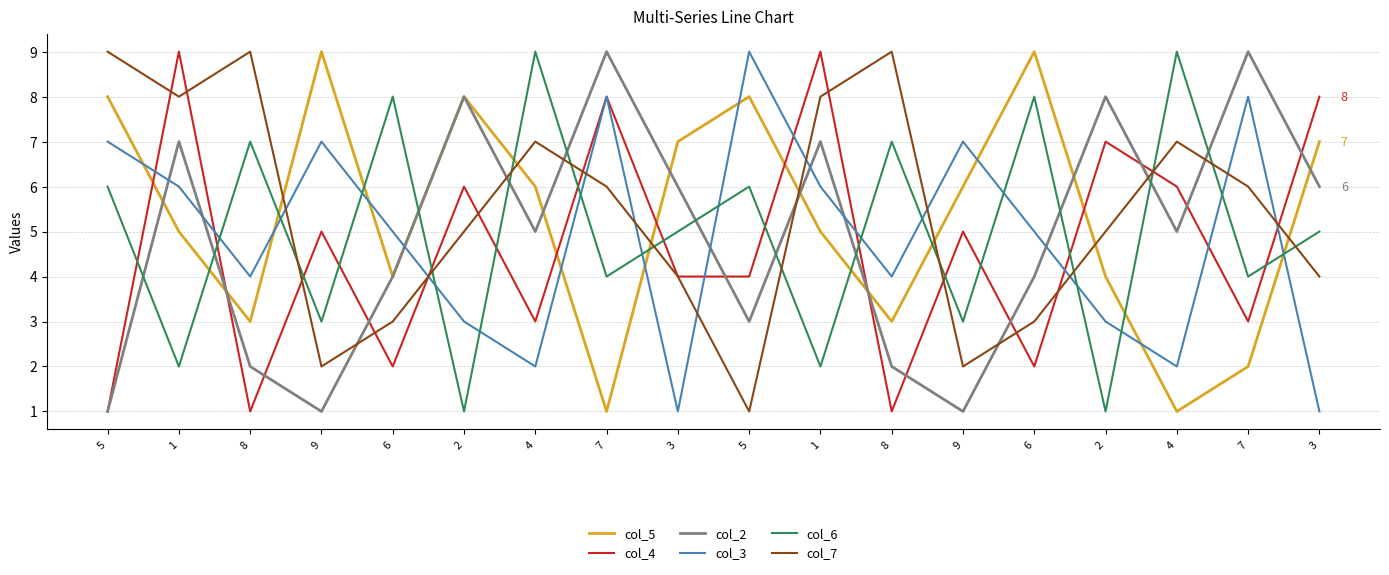

Reading left to right, transcribe all the data shown in this chart.

col_5: 5=8	1=5	8=3	9=9	6=4	2=8	4=6	7=1	3=7	5=8	1=5	8=3	9=6	6=9	2=4	4=1	7=2	3=7
col_4: 5=1	1=9	8=1	9=5	6=2	2=6	4=3	7=8	3=4	5=4	1=9	8=1	9=5	6=2	2=7	4=6	7=3	3=8
col_2: 5=1	1=7	8=2	9=1	6=4	2=8	4=5	7=9	3=6	5=3	1=7	8=2	9=1	6=4	2=8	4=5	7=9	3=6
col_3: 5=7	1=6	8=4	9=7	6=5	2=3	4=2	7=8	3=1	5=9	1=6	8=4	9=7	6=5	2=3	4=2	7=8	3=1
col_6: 5=6	1=2	8=7	9=3	6=8	2=1	4=9	7=4	3=5	5=6	1=2	8=7	9=3	6=8	2=1	4=9	7=4	3=5
col_7: 5=9	1=8	8=9	9=2	6=3	2=5	4=7	7=6	3=4	5=1	1=8	8=9	9=2	6=3	2=5	4=7	7=6	3=4